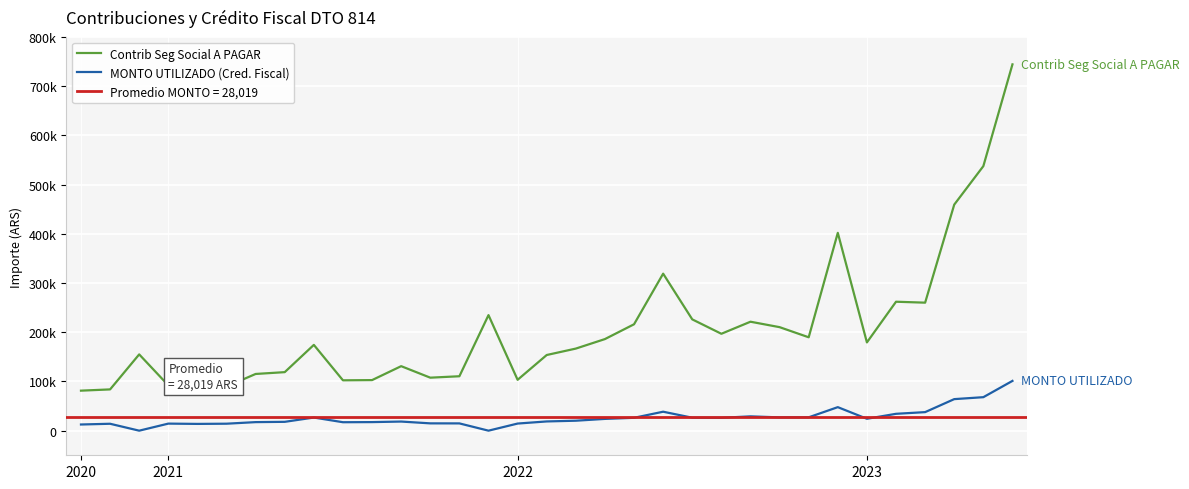

Where is the first local maximum for MONTO UTILIZADO (Cred. Fiscal)?

2021